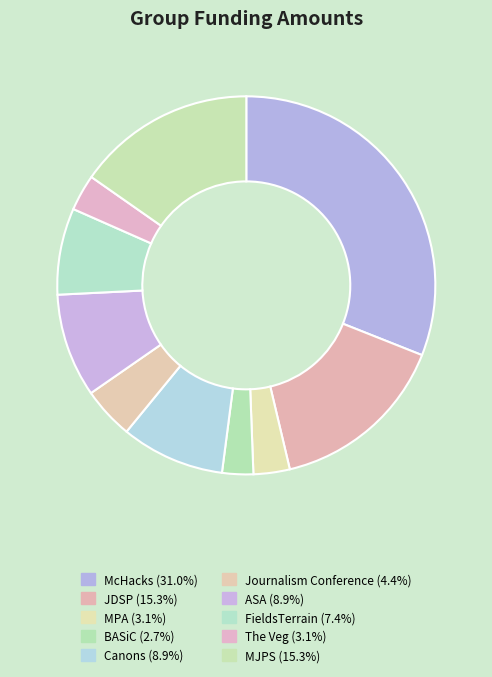

Combined, do JDSP and Journalism Conference account for over 50%?

No